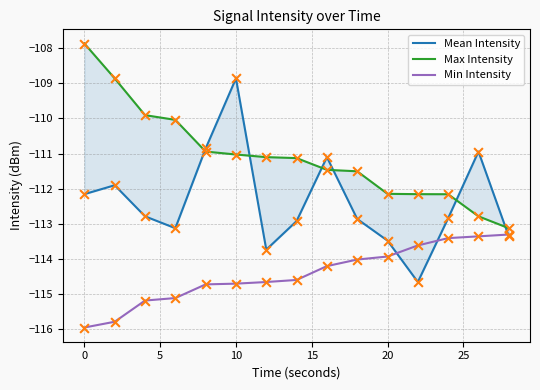

Which series has the largest Y range (max minus min)?

Mean Intensity